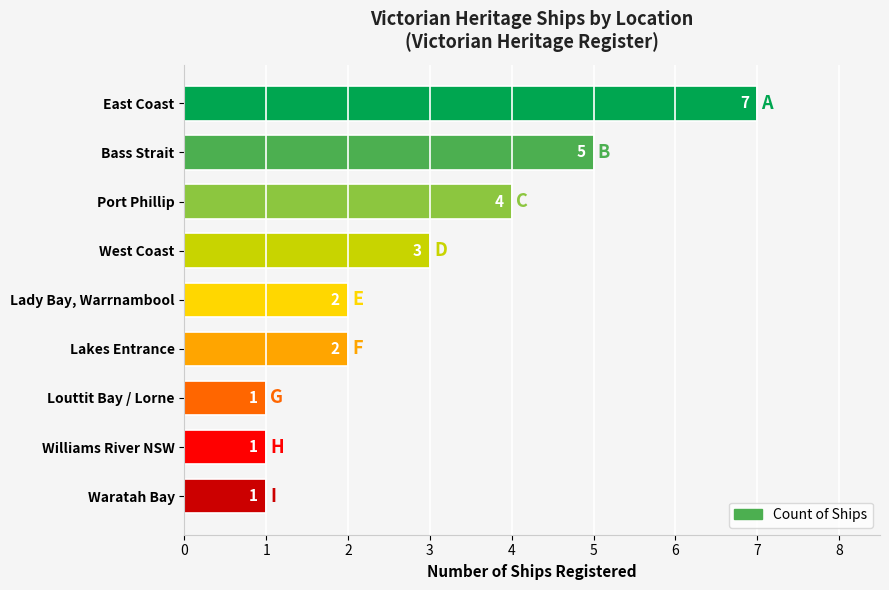

Approximately how many times larger is the value at West Coast compared to Williams River NSW?

3.0